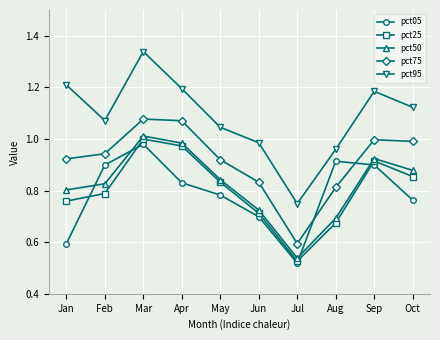

What is the spread (max minus min) of values at Jun?

0.3